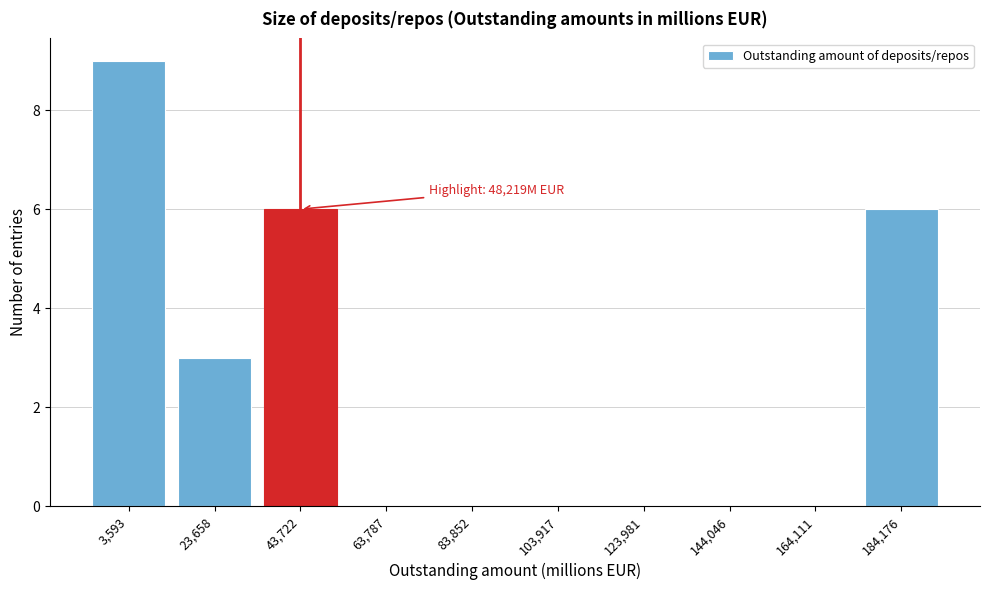

Reading left to right, list all the values displayed in this chart.

3,593=9	23,658=3	43,722=6	63,787=0	83,852=0	103,917=0	123,981=0	144,046=0	164,111=0	184,176=6